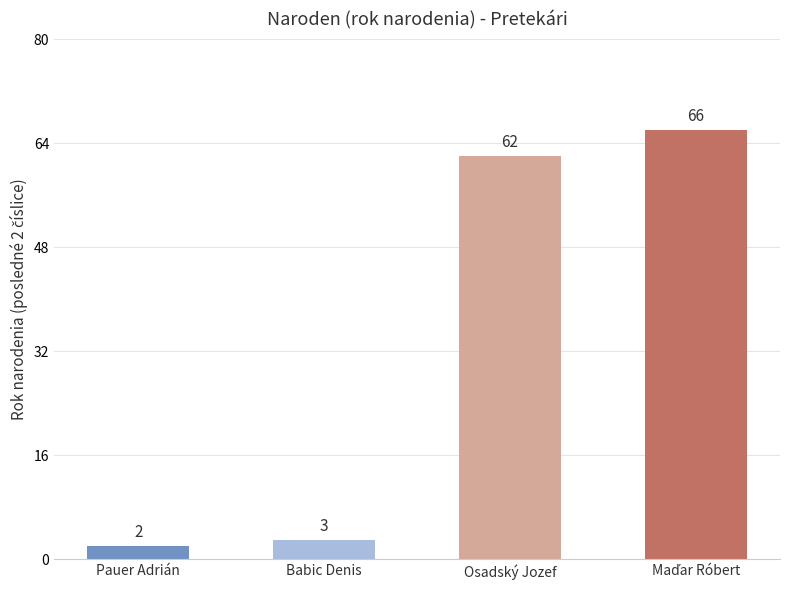

Is it true that the value at Osadský Jozef is 43?

False